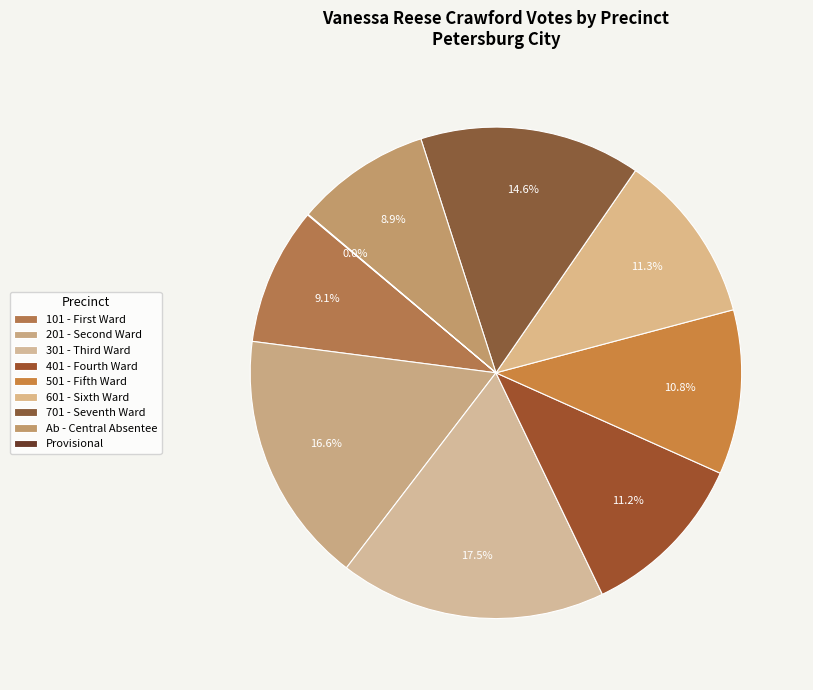

What is the largest slice in the pie chart?

301 - Third Ward First Precinct